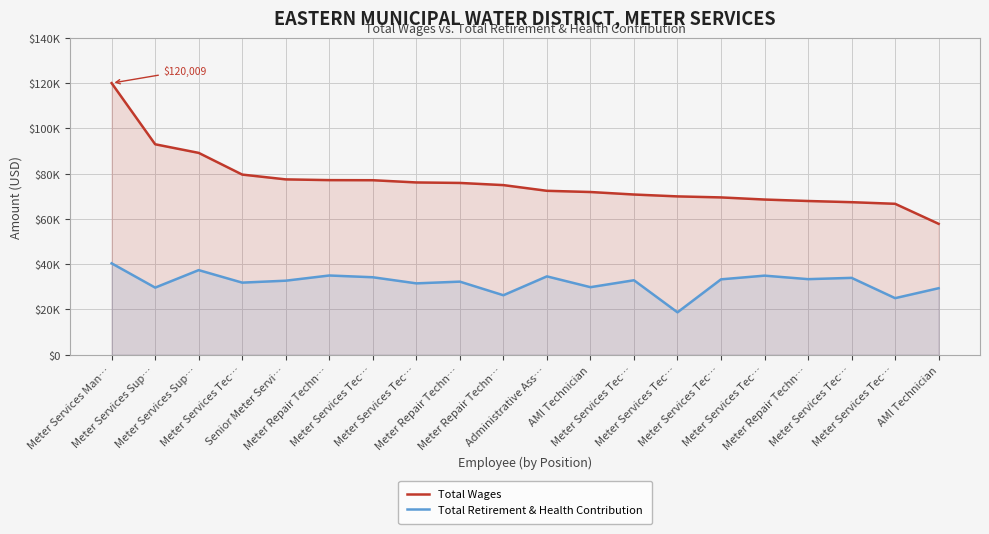

How many values in the Total Retirement & Health Contribution series are below 32903?

10